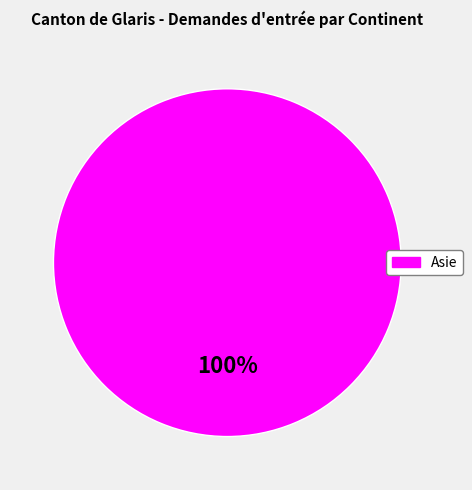

Is there any slice that represents more than half of the pie?

Yes